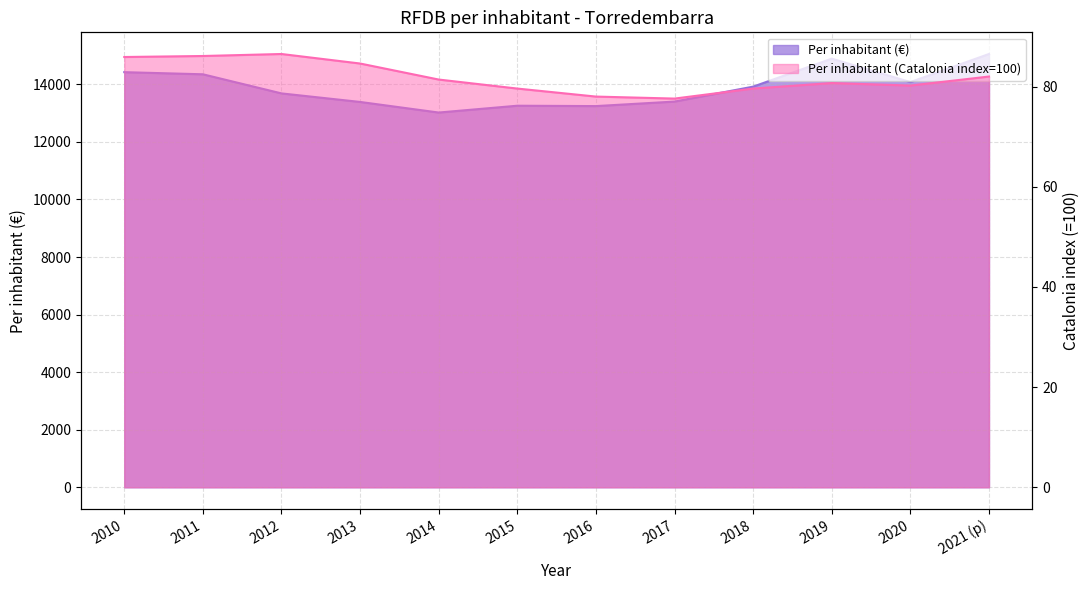

What are all the series names shown in the legend?

Per inhabitant (€), Per inhabitant (Catalonia index=100)